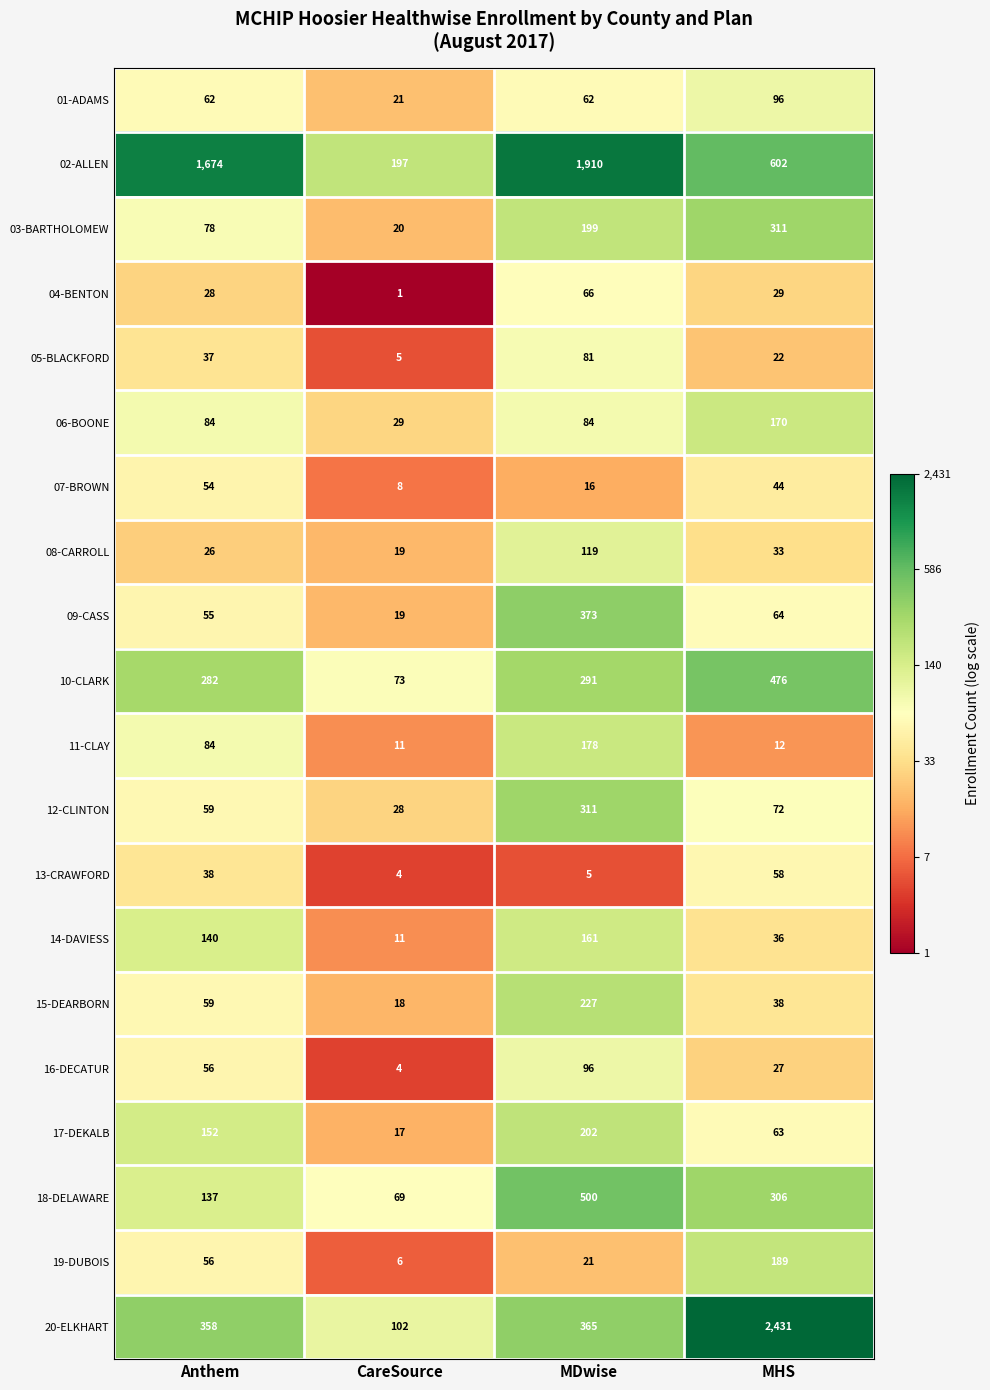

What is the minimum value shown in the chart?

1